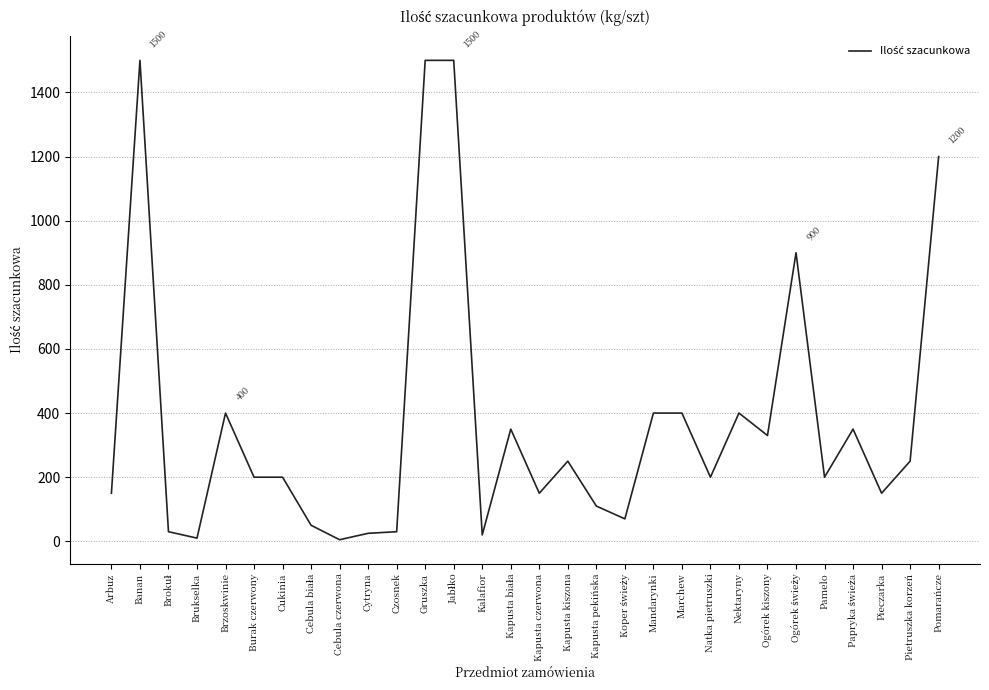

What is the average value?

378